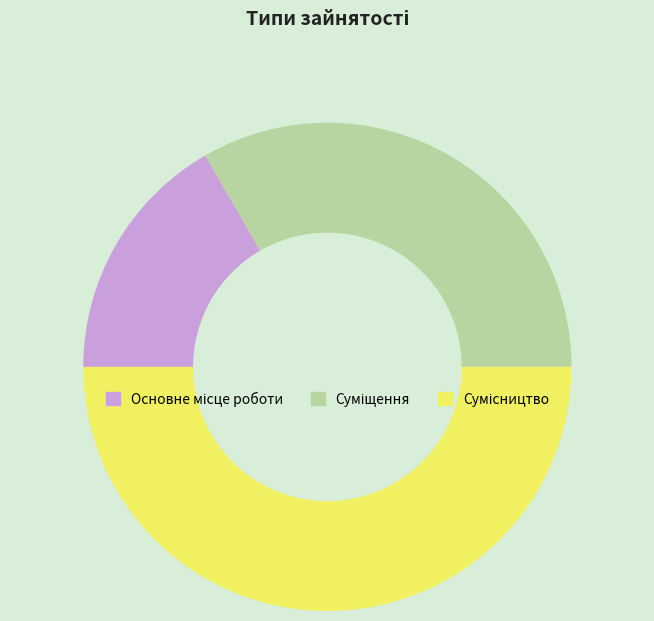

Count the number of slices in the pie.

3